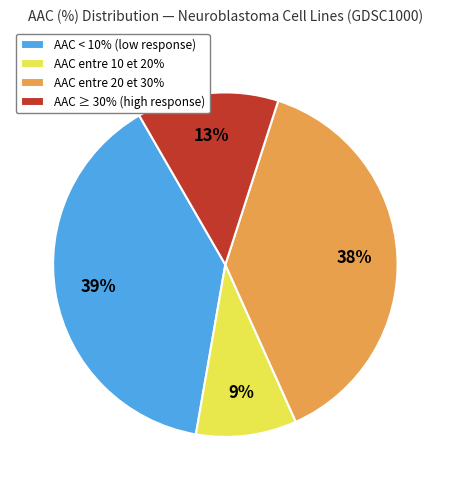

Combined, do AAC < 10% (low response) and AAC entre 20 et 30% account for over 50%?

Yes